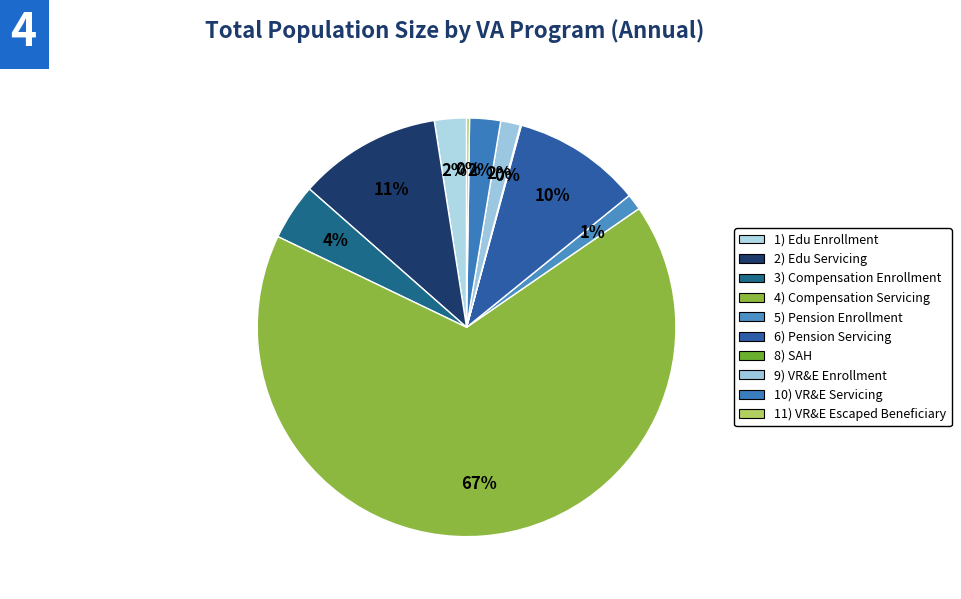

Which slice is the smallest?

8) SAH